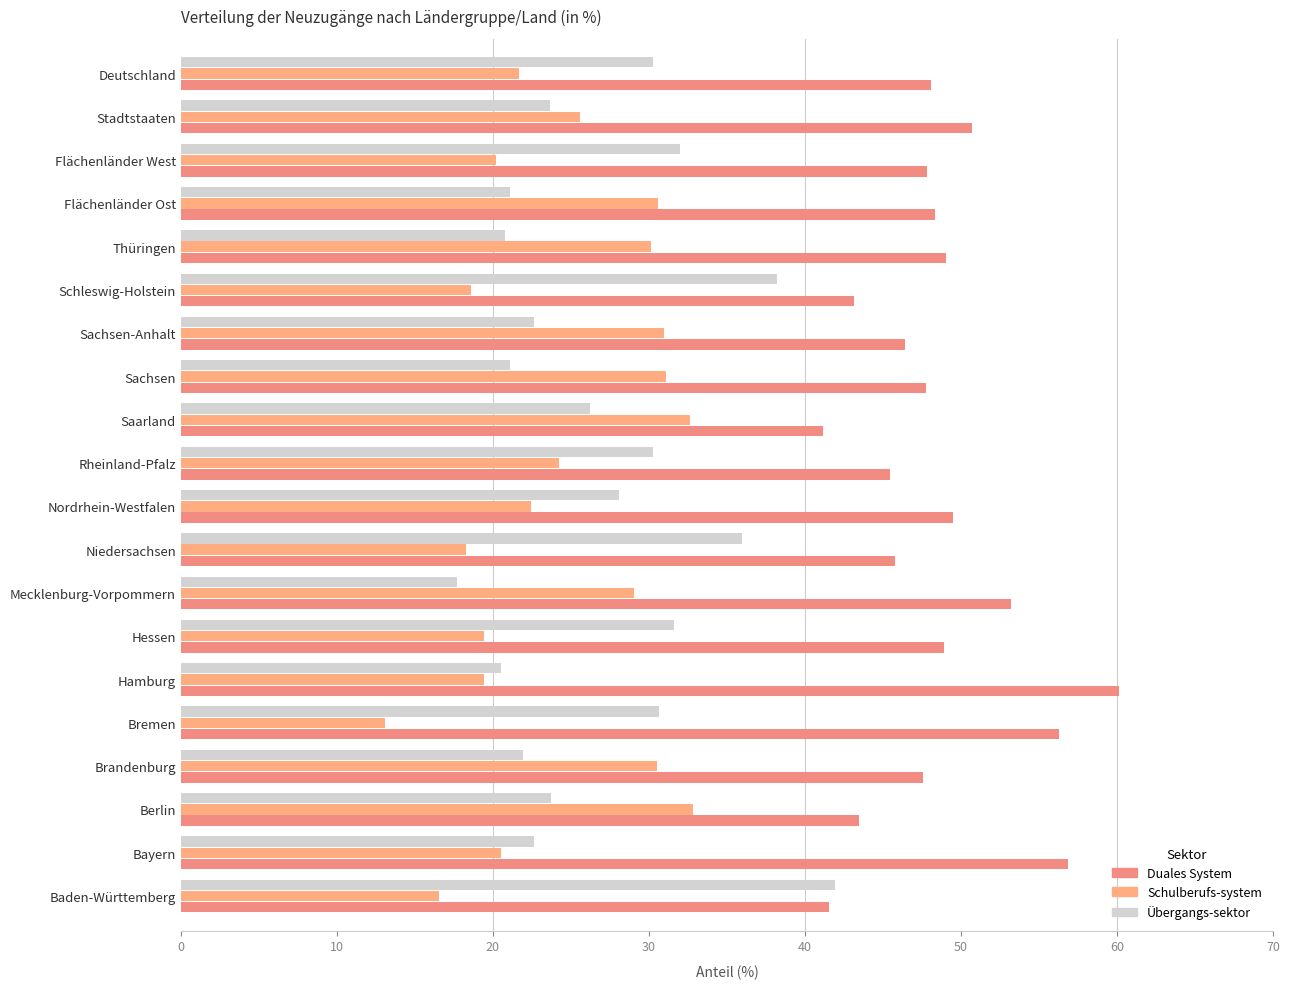

Count the number of data series in this chart.

3